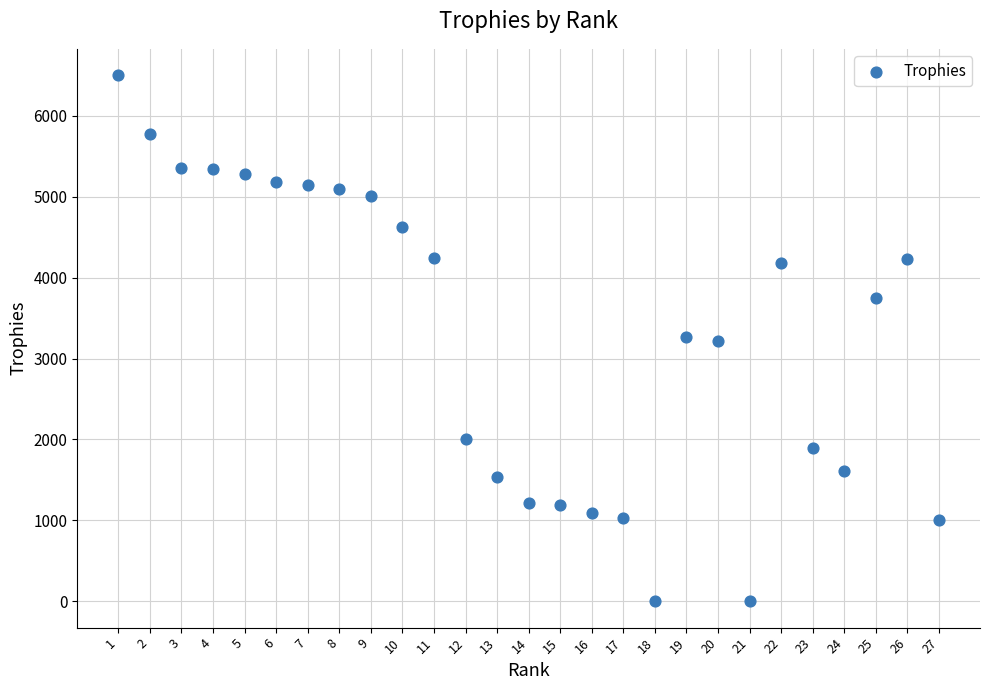

What is the range of Y values (max minus min)?

6503